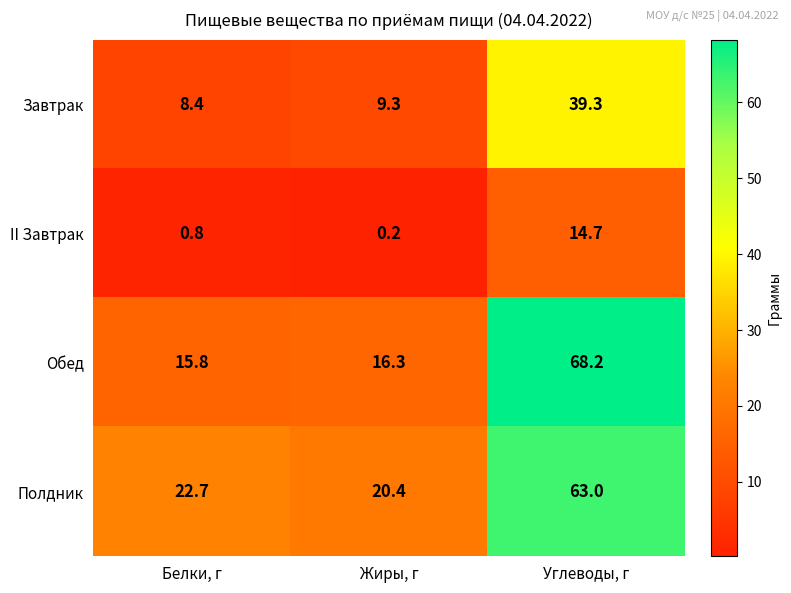

At how many categories does at least one series exceed 66?

1